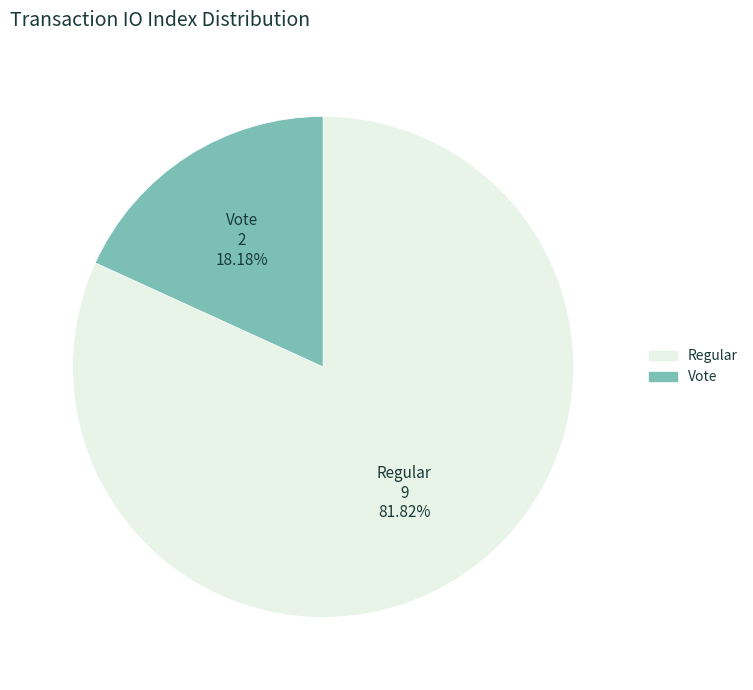

Which slice is the smallest?

Vote